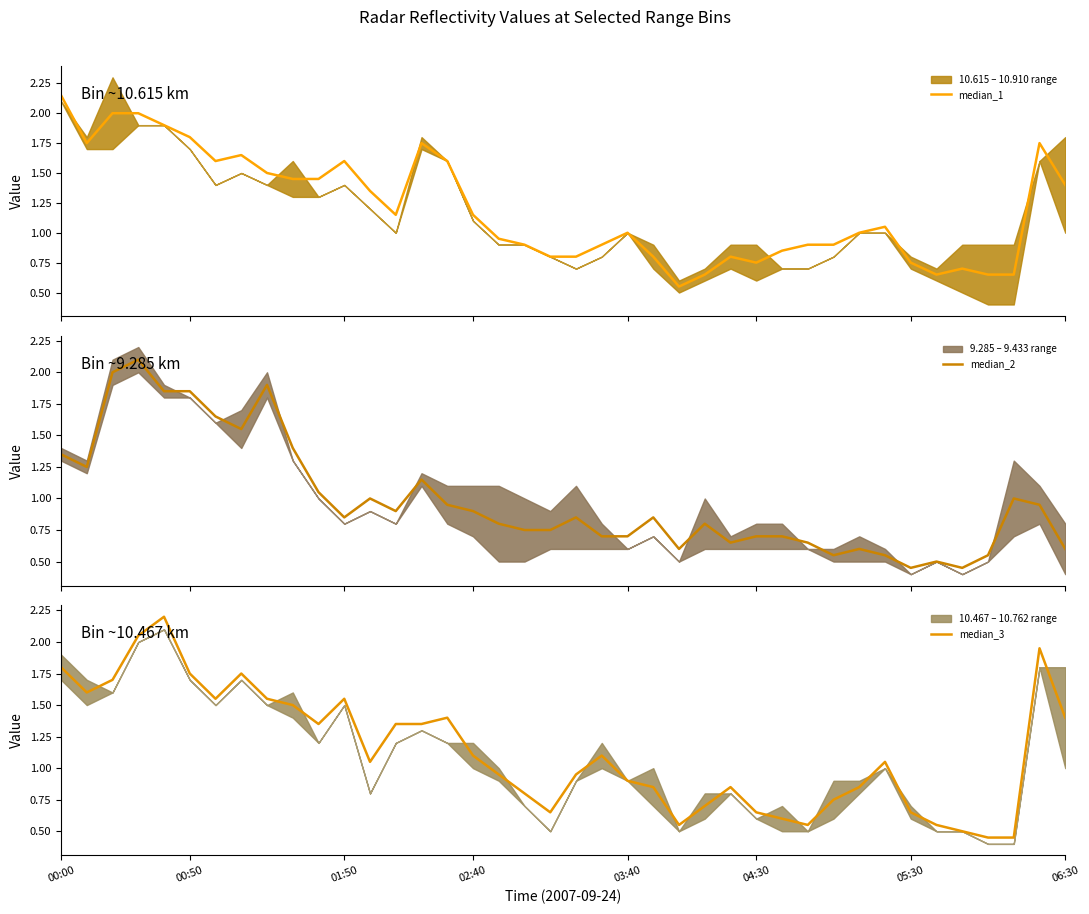

What is the difference between the highest and lowest values at 8?

0.4